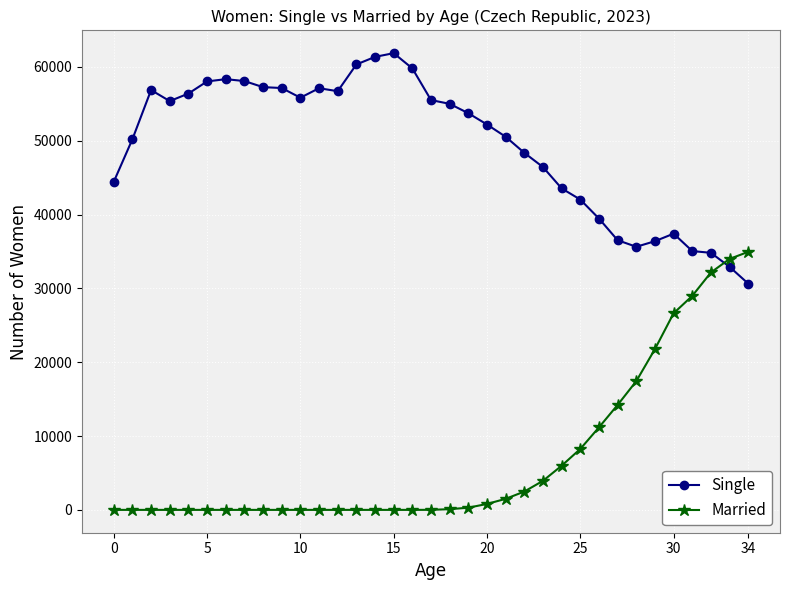

What is the difference between the maximum and minimum values in the Married series?

34946